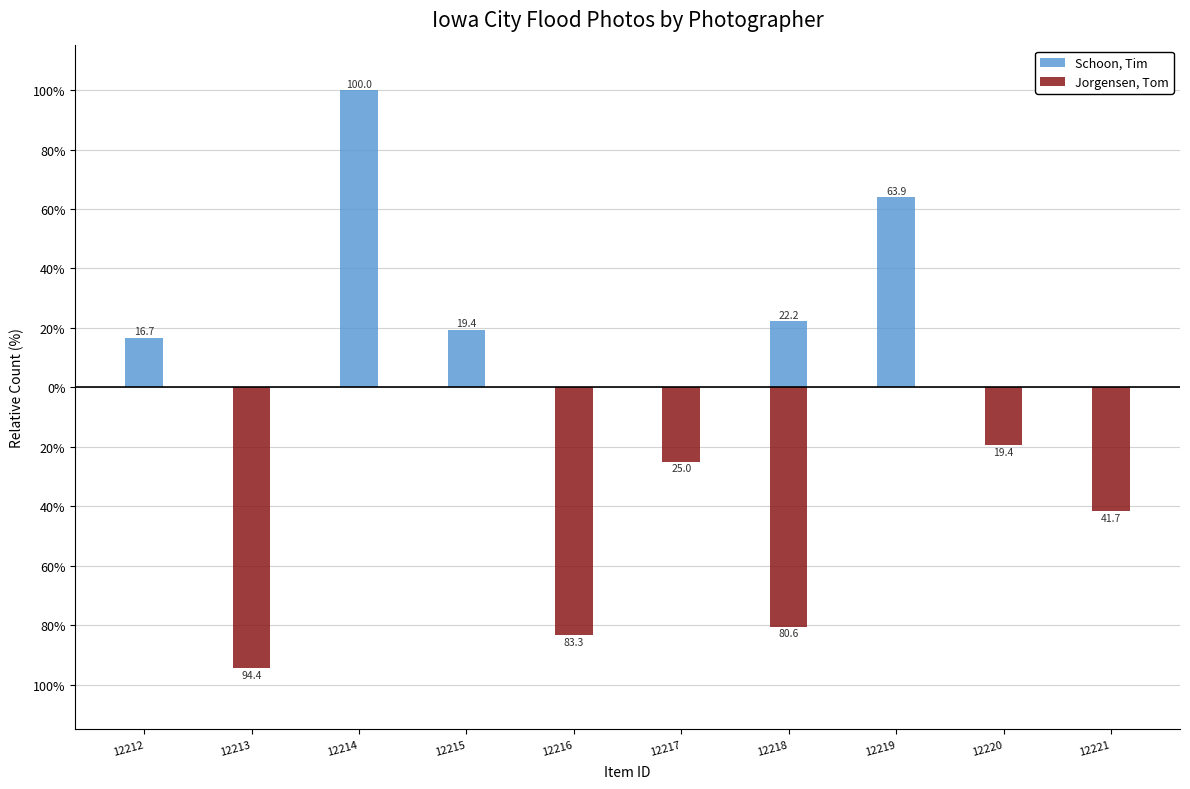

At how many categories does at least one series exceed -43?

10